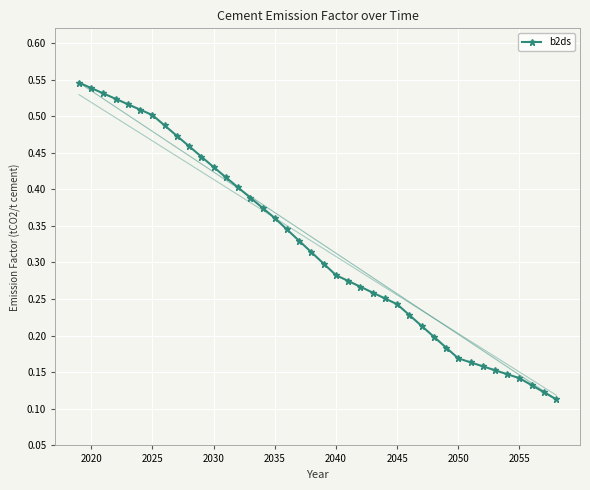

How many lines are shown in the chart?

1